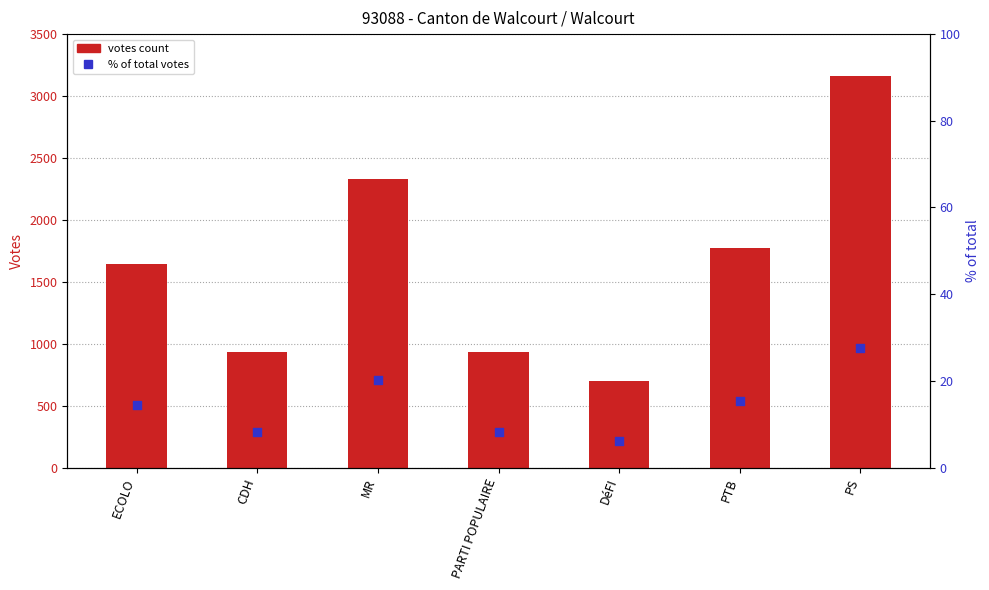

Which series has the largest Y range (max minus min)?

Votes